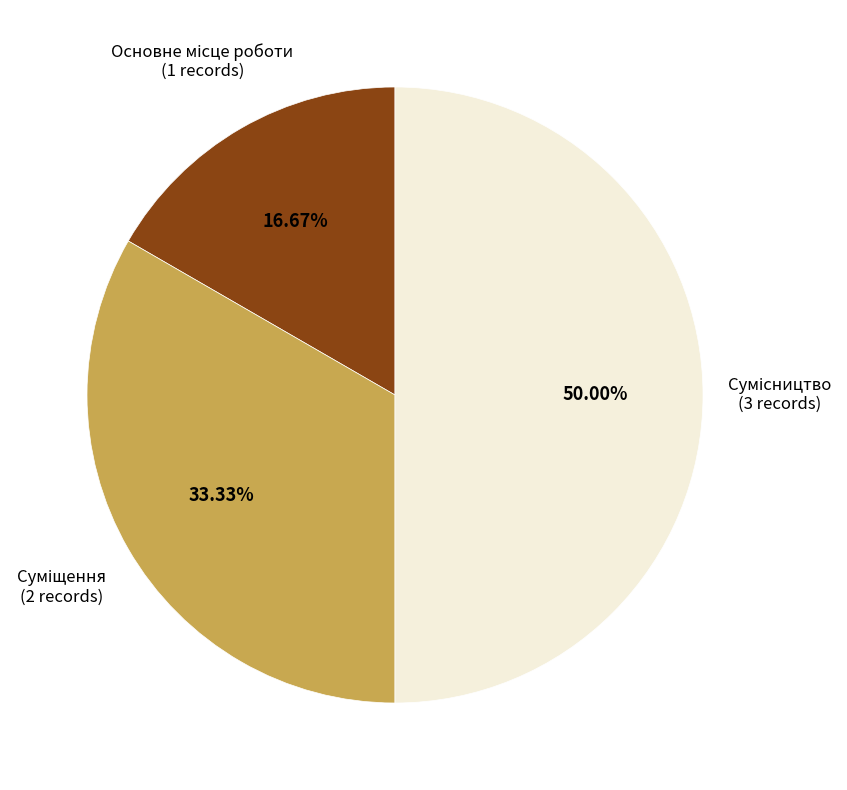

Combined, what portion of the pie is Основне місце роботи and Сумісництво?

66.7%